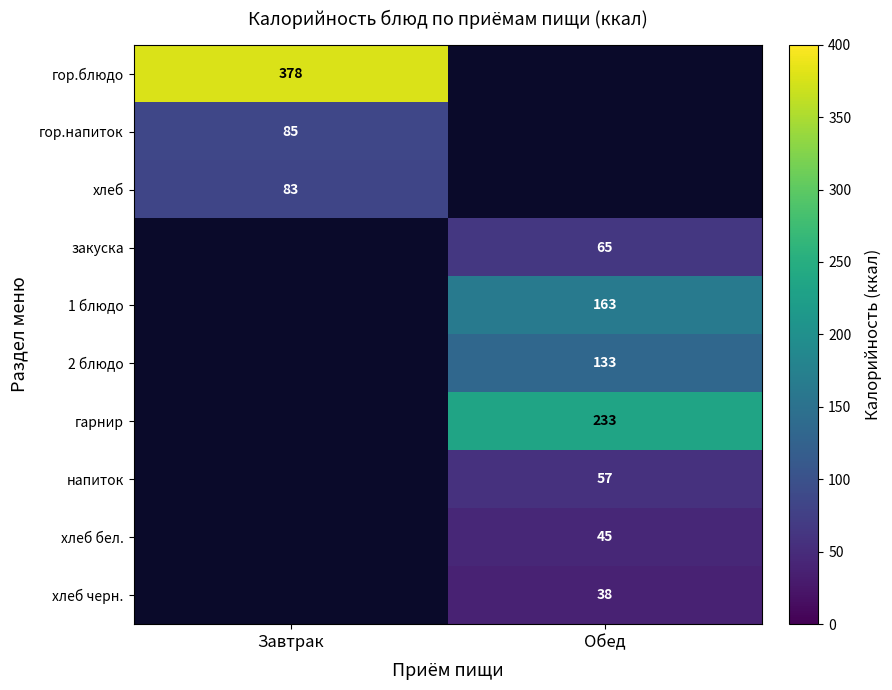

Is it true that хлеб черн. equals 38 at Обед?

True